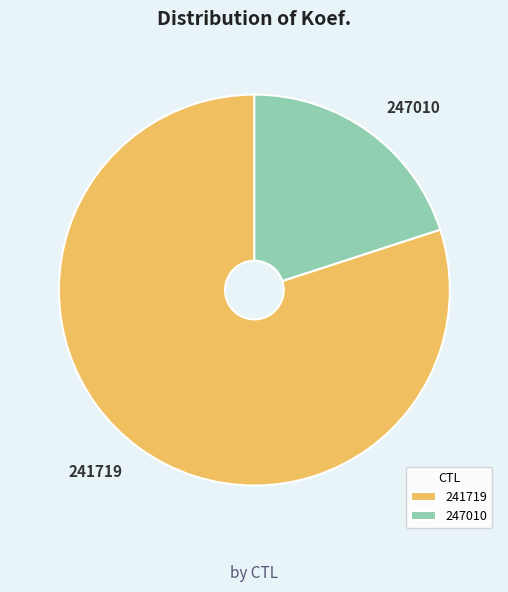

How many segments does this pie chart have?

2